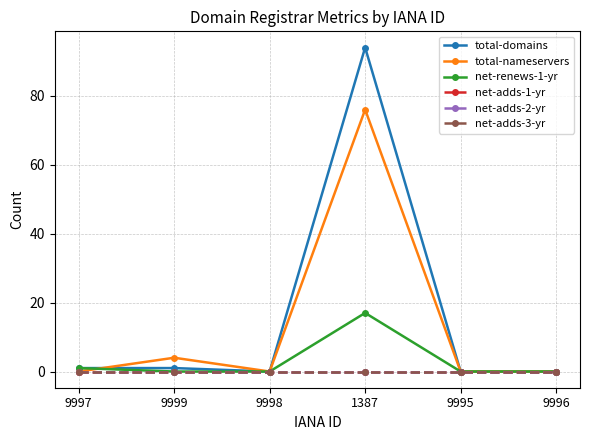

Does the chart have visible grid lines?

Yes